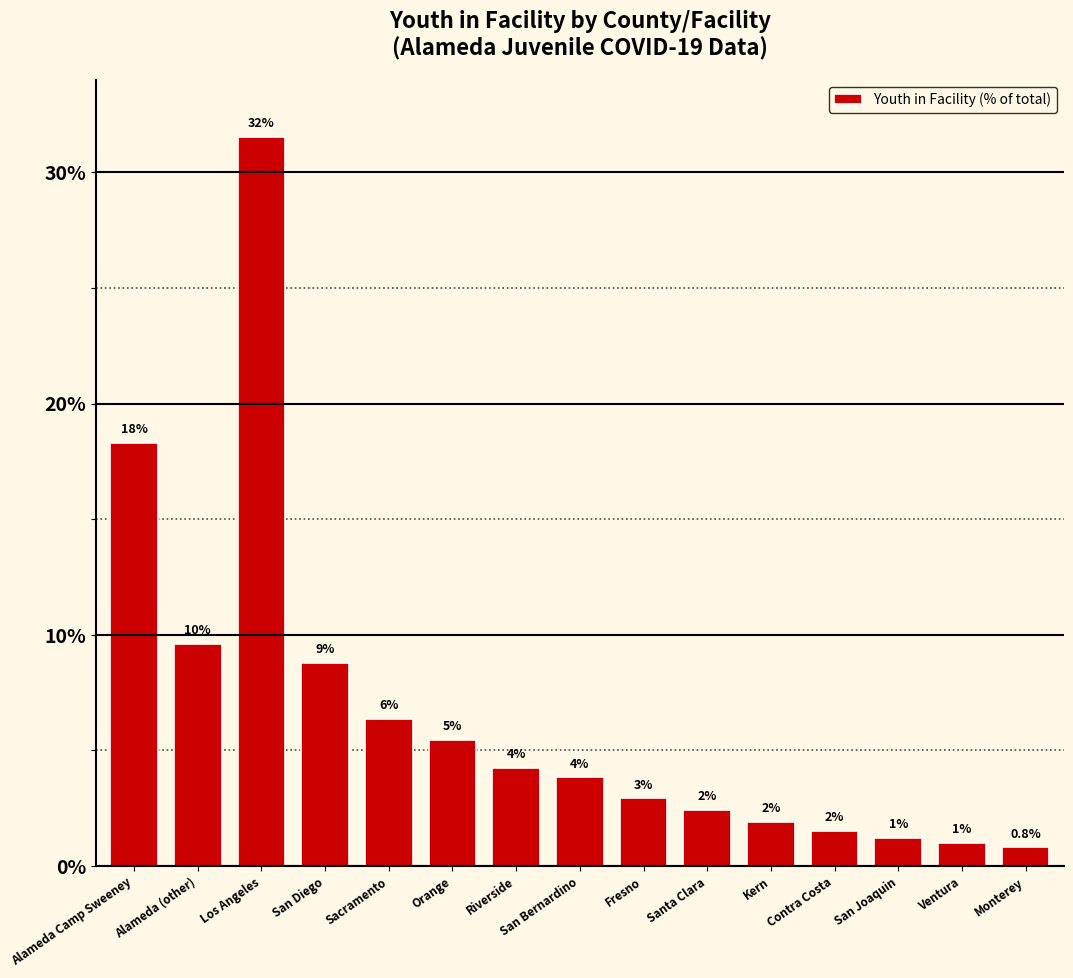

Which label corresponds to the largest value in the chart?

Los Angeles